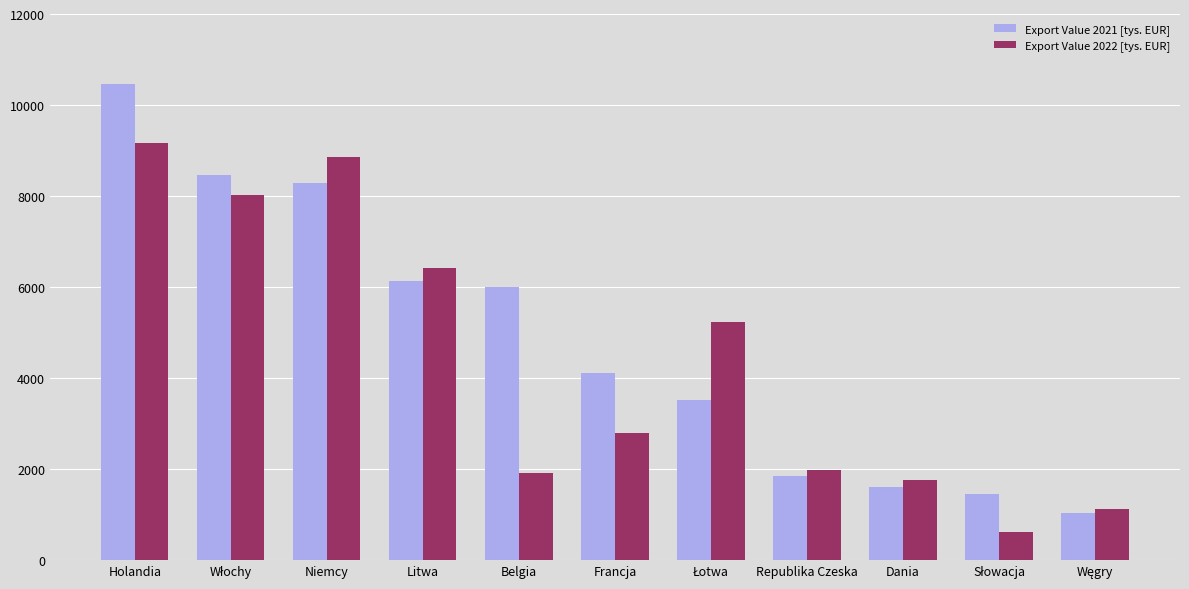

At which label is Export Value 2021 [tys. EUR] closest to 5745?

Belgia